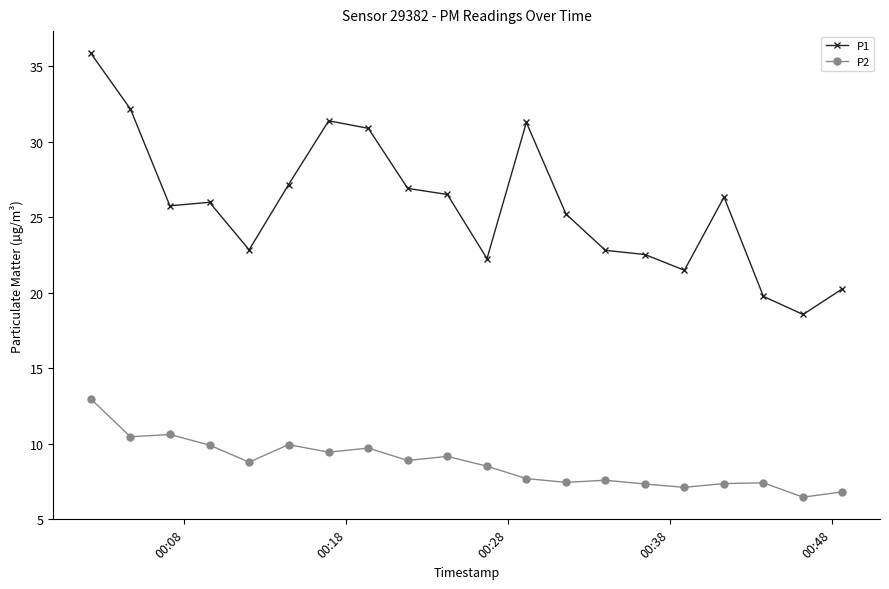

True or false: P2 has more than 0 interior local peaks.

True